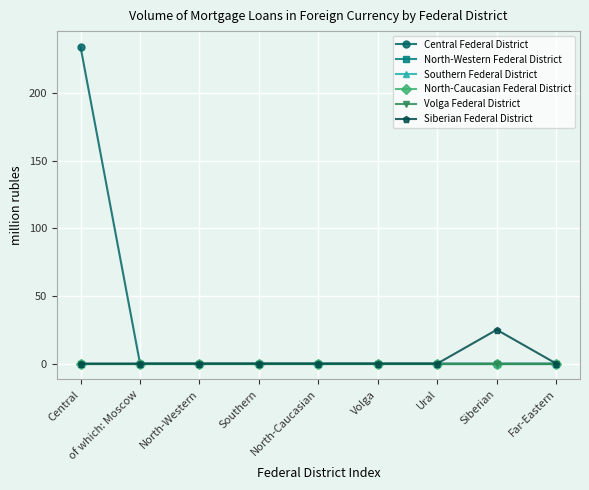

Is this an area chart (filled region under the line)?

No